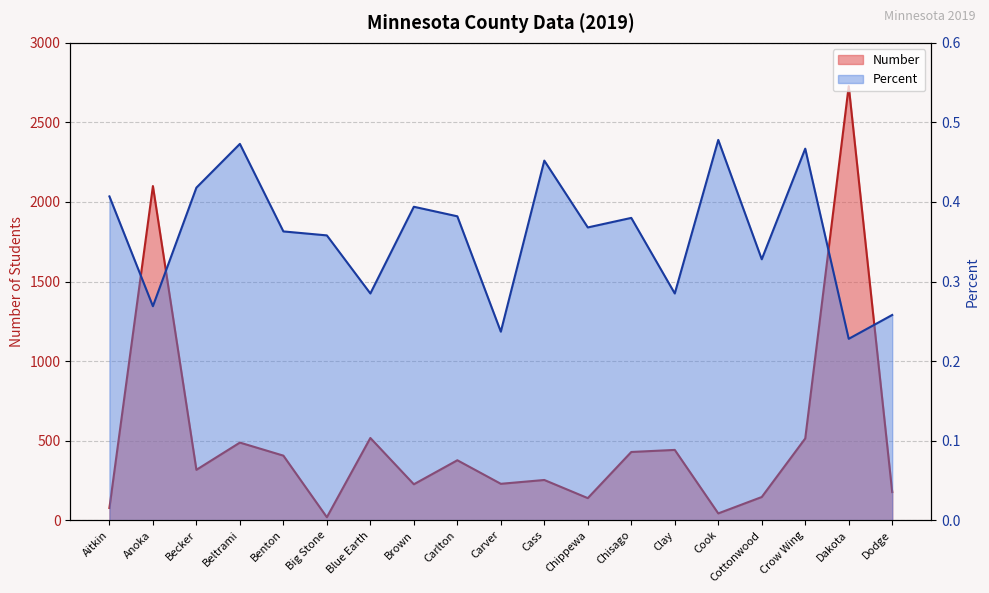

At which category does Number reach its first local peak?

Anoka